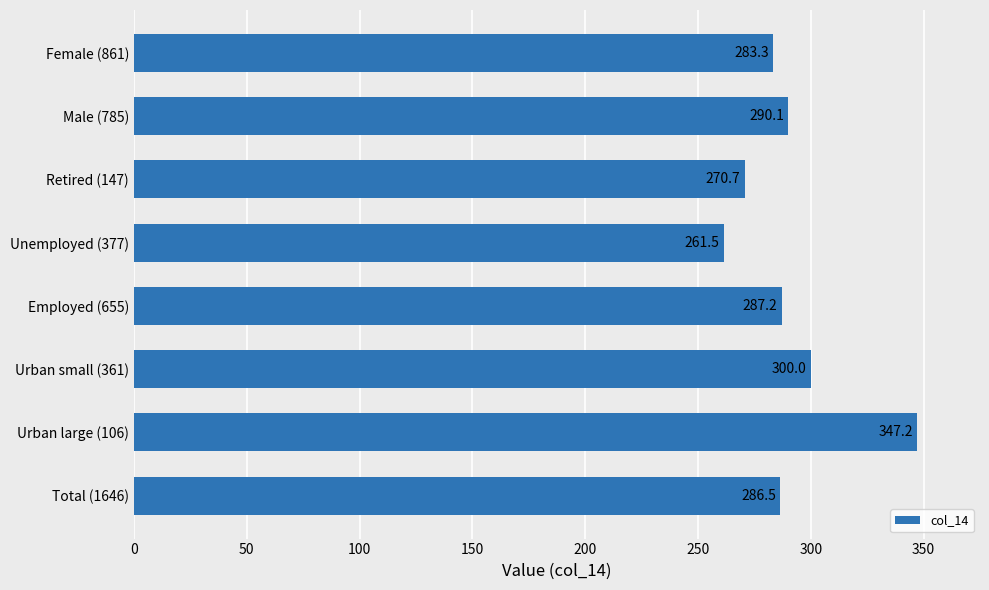

What is the average value?

290.8